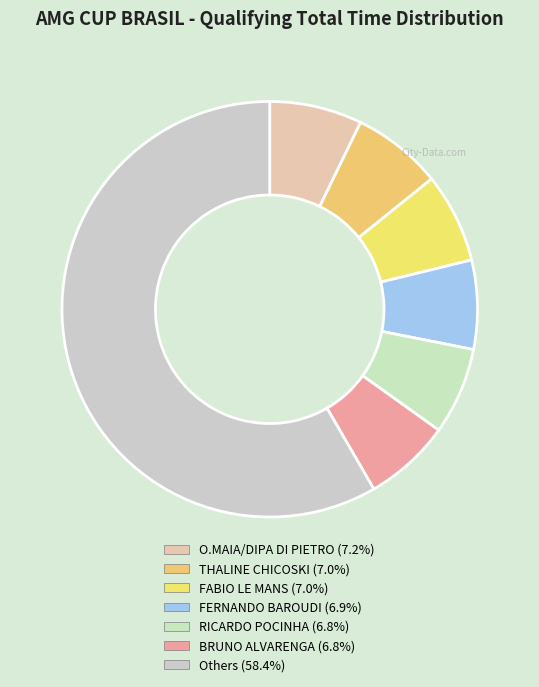

Count the number of slices in the pie.

7